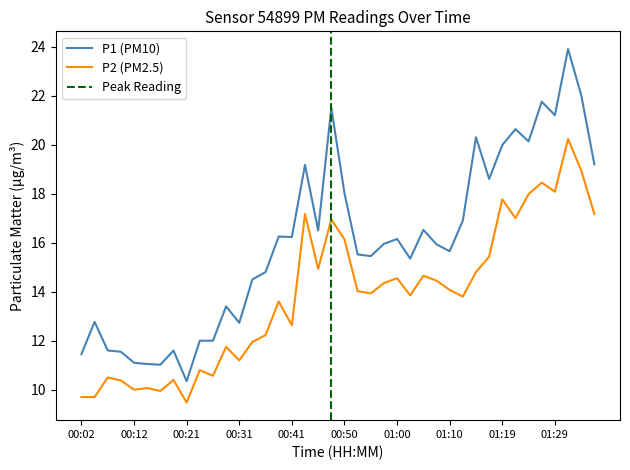

How many values in the P2 series are below 14?

20